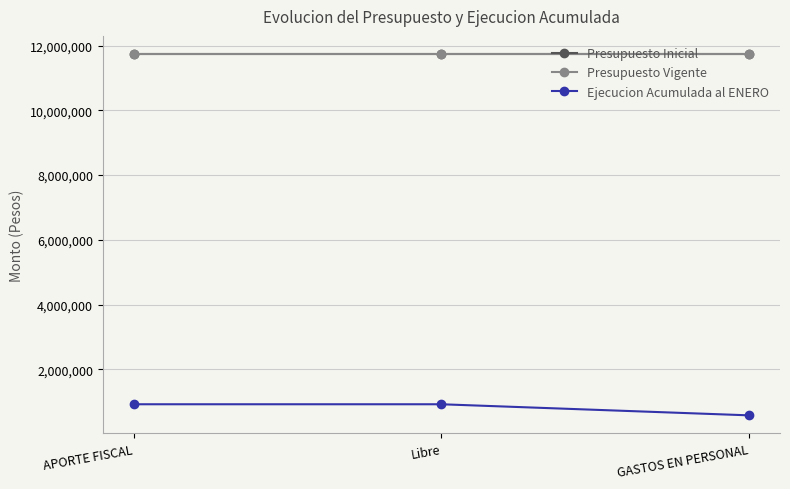

Reading left to right, list all the values displayed in this chart.

Presupuesto Inicial: APORTE FISCAL=11745118	Libre=11745118	GASTOS EN PERSONAL=11745118
Presupuesto Vigente: APORTE FISCAL=11745118	Libre=11745118	GASTOS EN PERSONAL=11745118
Ejecucion Acumulada al ENERO: APORTE FISCAL=916372	Libre=916372	GASTOS EN PERSONAL=573493